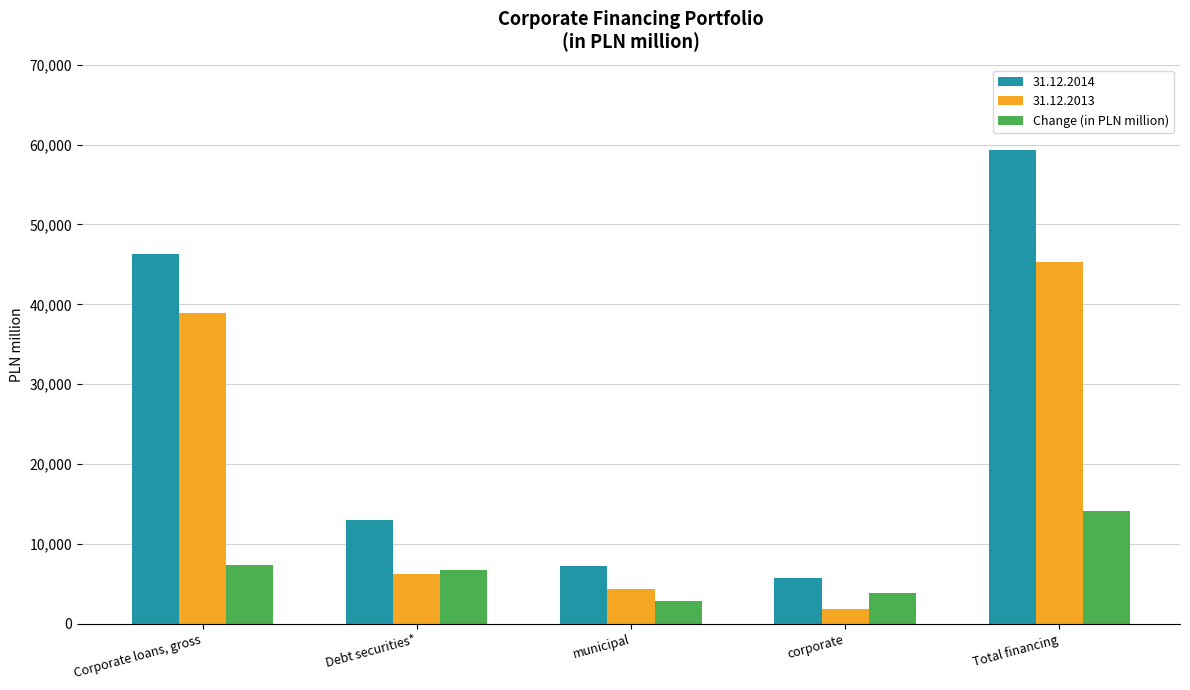

What is the smallest value displayed?

1873